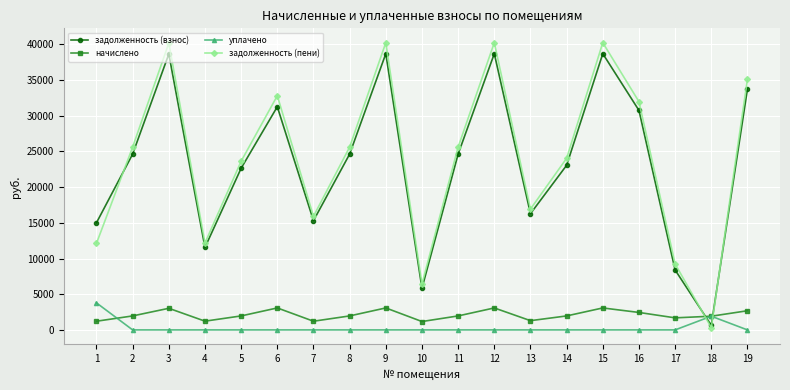

What are all the series names shown in the legend?

задолженность (взнос), начислено, уплачено, задолженность (пени)